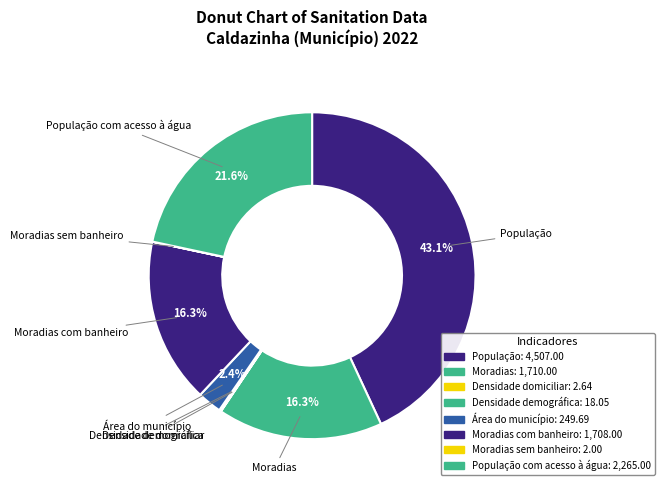

To the nearest percent, what is the average slice percentage?

13%